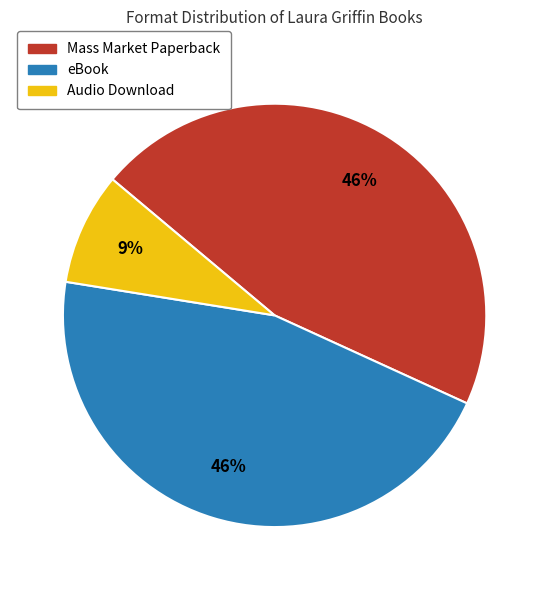

Is it true that Audio Download is 9% of the pie?

True